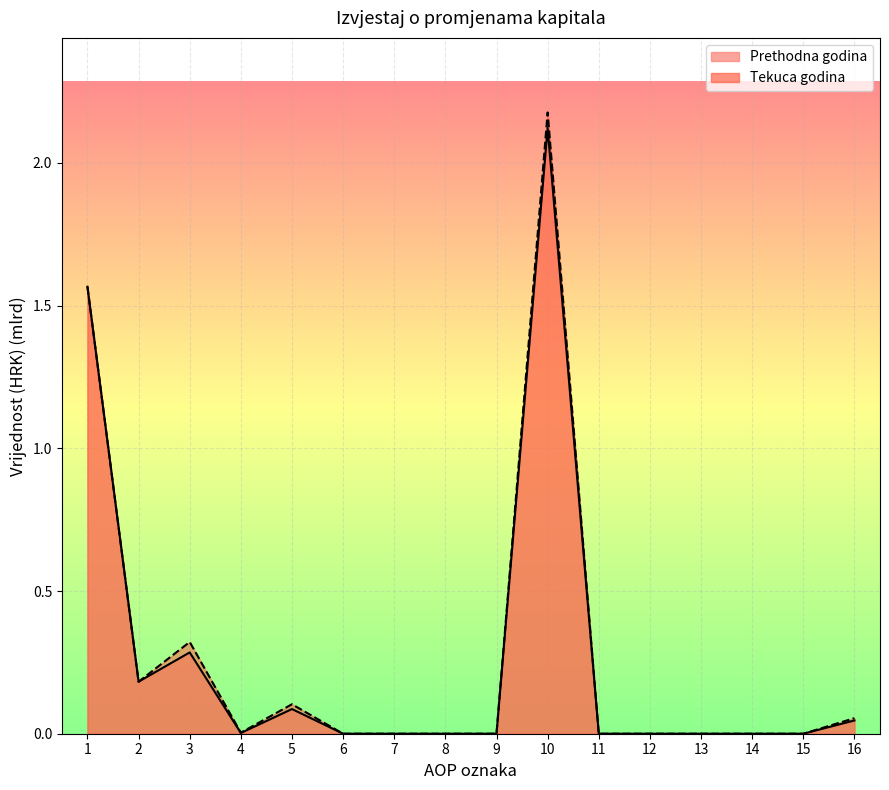

True or false: Prethodna godina and Tekuca godina intersect in this chart.

False